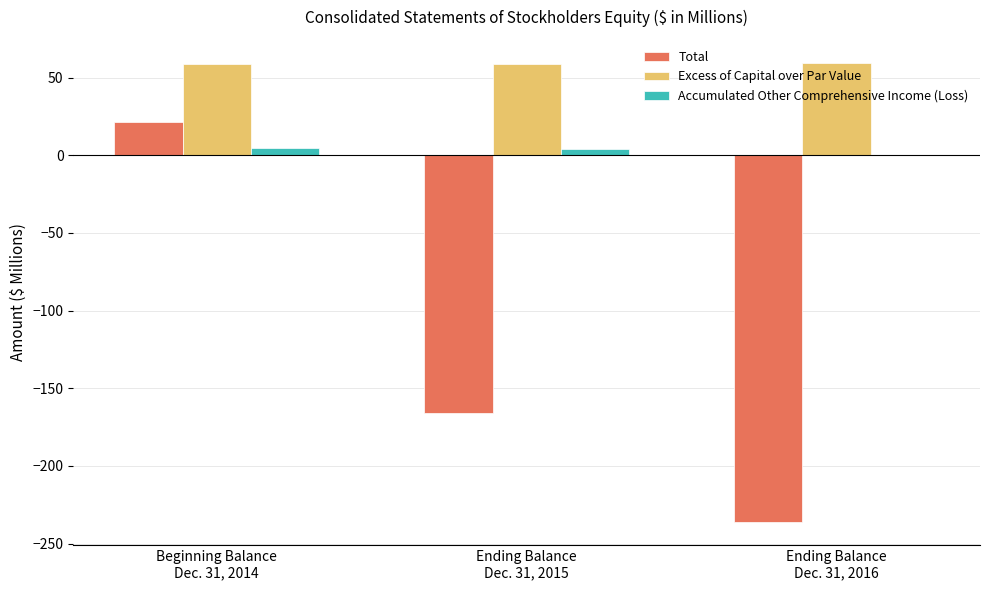

The Excess of Capital over Par Value series shows 14.1 at Beginning Balance
Dec. 31, 2014. True or false?

False